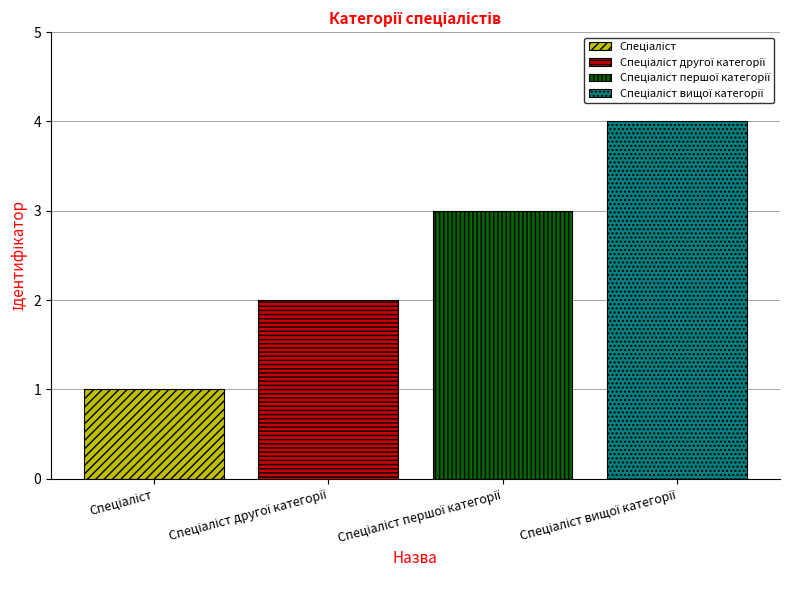

How many distinct data groups are displayed?

4